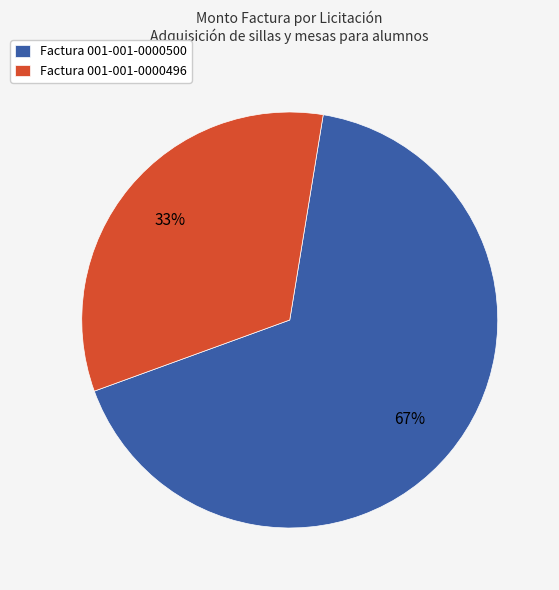

The Factura 001-001-0000496 slice represents 21% of the pie. True or false?

False